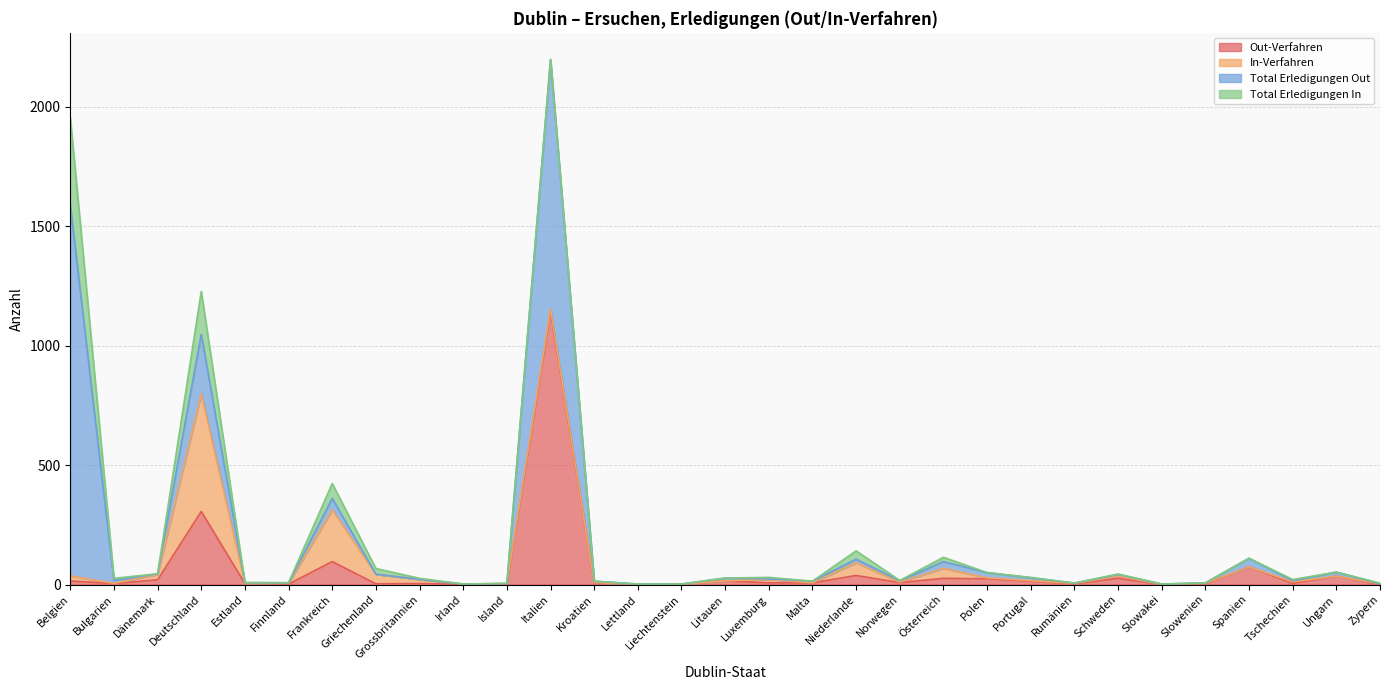

What is the sum of the In-Verfahren values at Lettland and Slowenien?

2